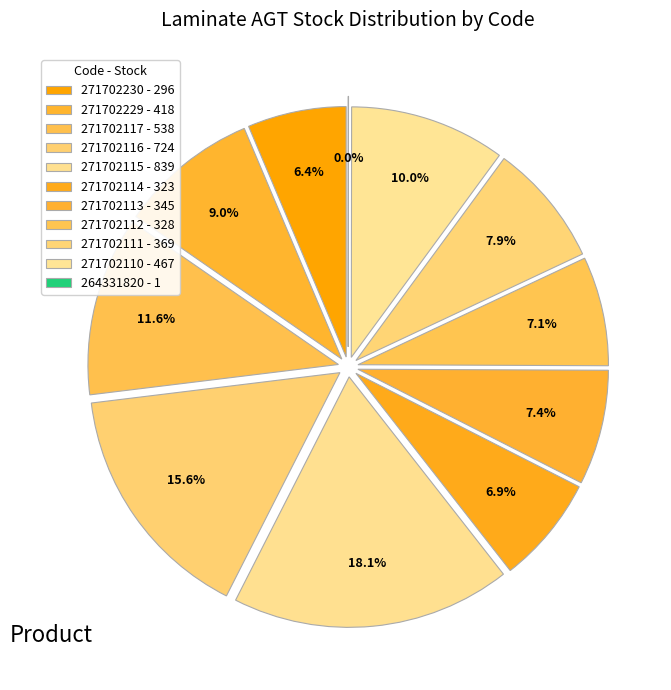

To the nearest percent, what is the difference between the largest and smallest slice percentages?

18%